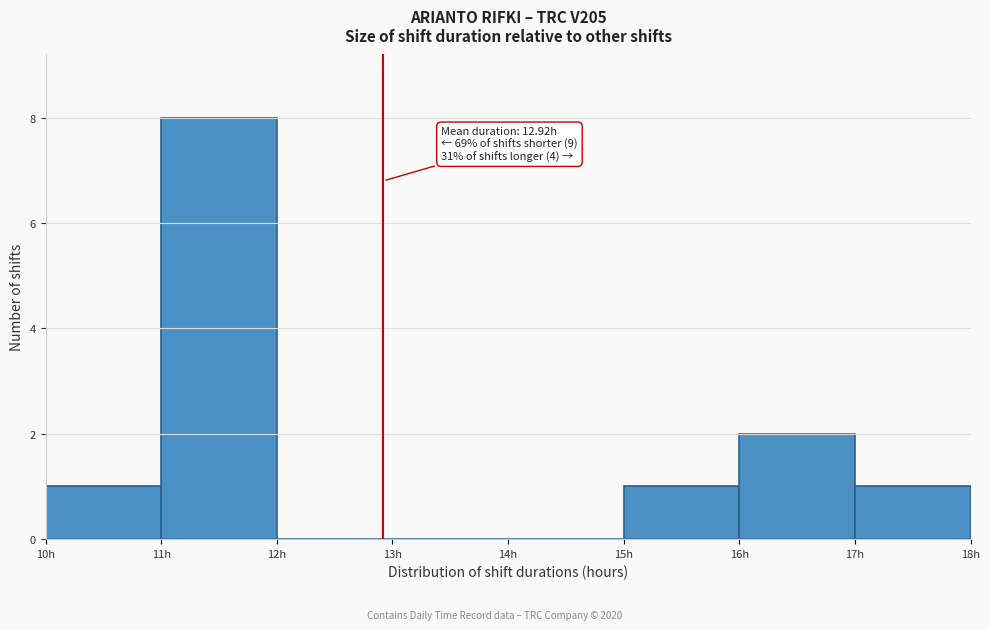

Over which range of the x-axis is the bar tallest?

11 to 12